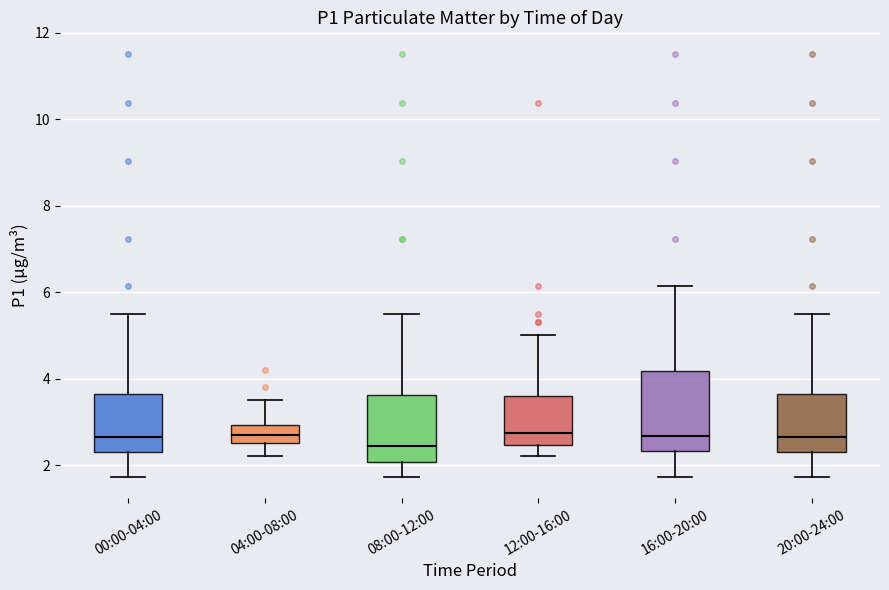

Reading left to right, transcribe this box plot: for each box, give where its median line is, the range the box spans, and where its two whiskers end, as read against the y-axis. The values are not printed on the chart, so give them approximately, as read against the axis.

00:00-04:00: median 2.6, box 2.2 to 3.6, whiskers 1.8 to 5.4
04:00-08:00: median 2.8, box 2.6 to 3.0, whiskers 2.2 to 3.6
08:00-12:00: median 2.4, box 2.0 to 3.6, whiskers 1.8 to 5.4
12:00-16:00: median 2.8, box 2.4 to 3.6, whiskers 2.2 to 5.0
16:00-20:00: median 2.6, box 2.4 to 4.2, whiskers 1.8 to 6.2
20:00-24:00: median 2.6, box 2.2 to 3.6, whiskers 1.8 to 5.4